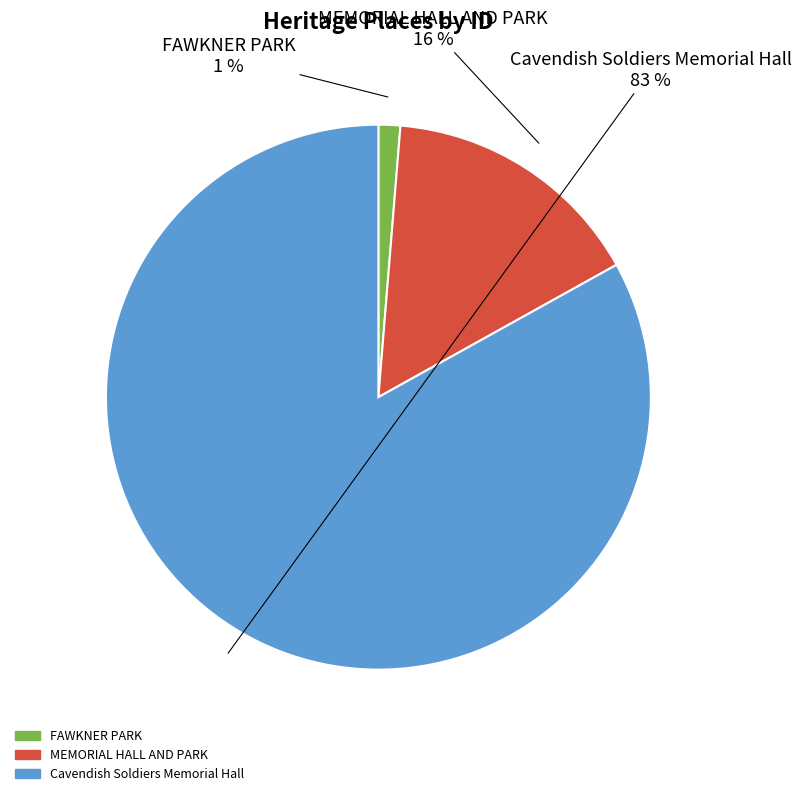

What is the ratio of the value at FAWKNER PARK to the value at MEMORIAL HALL AND PARK?

0.1